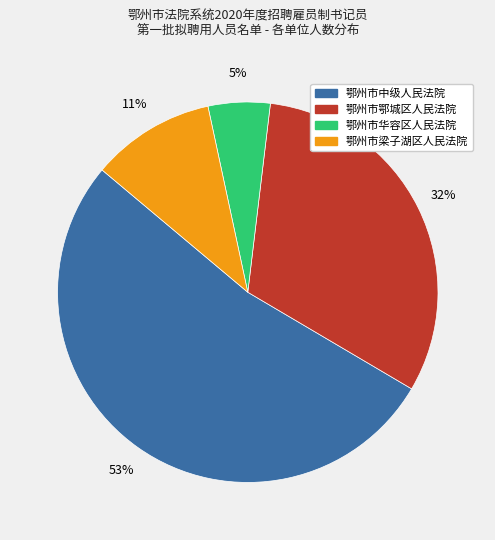

To the nearest percent, what percentage of the pie is 鄂州市鄂城区人民法院?

32%